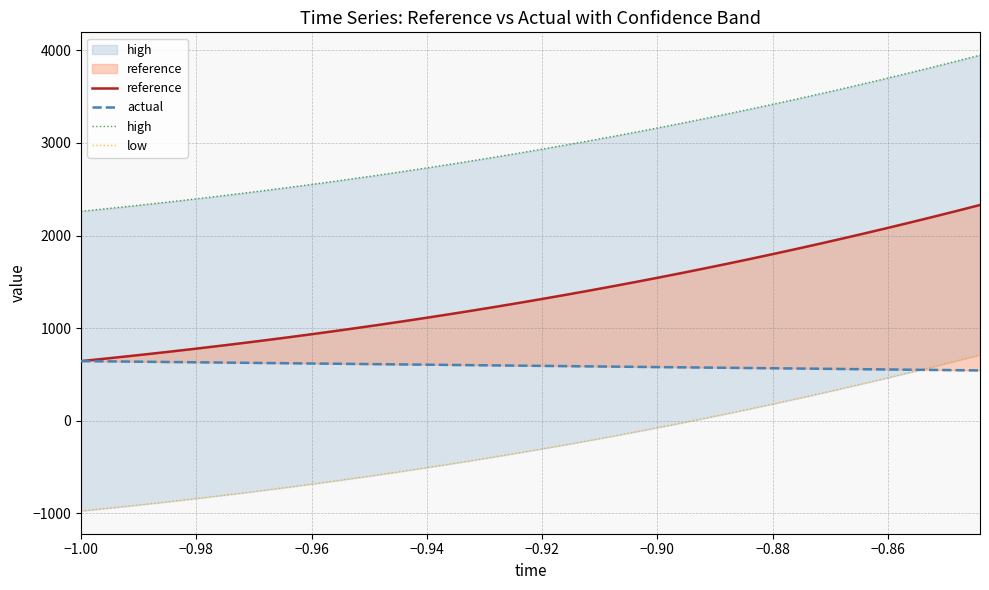

Which series has the largest range (max minus min)?

high